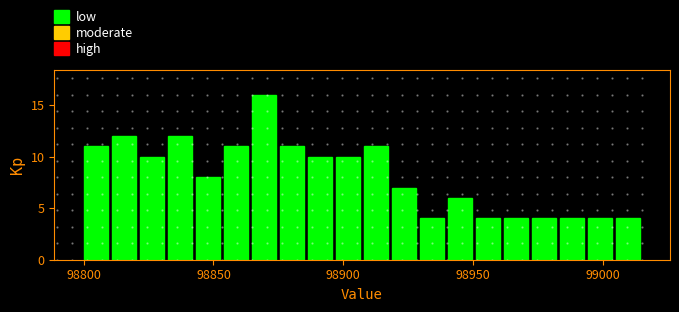

Read against the x-axis, roughly where is the centre of the tallest bar?

98870